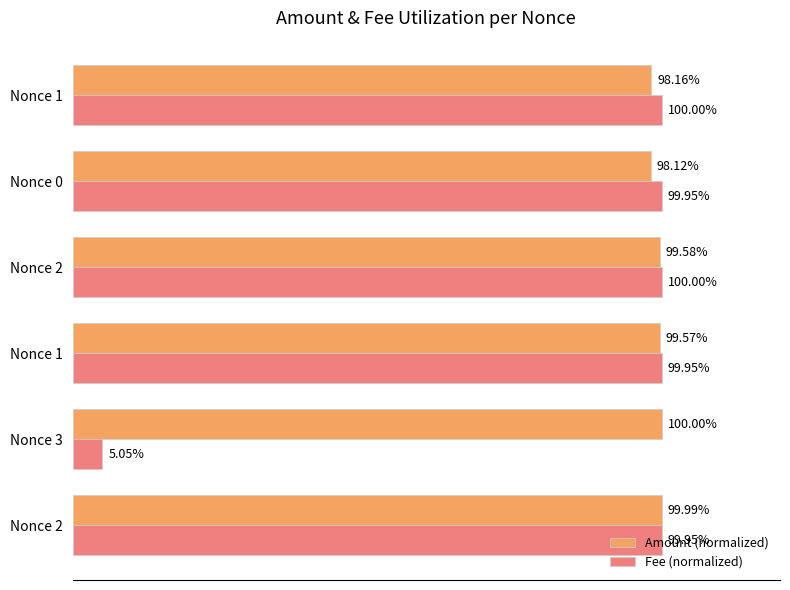

At how many categories does at least one series exceed 65?

6